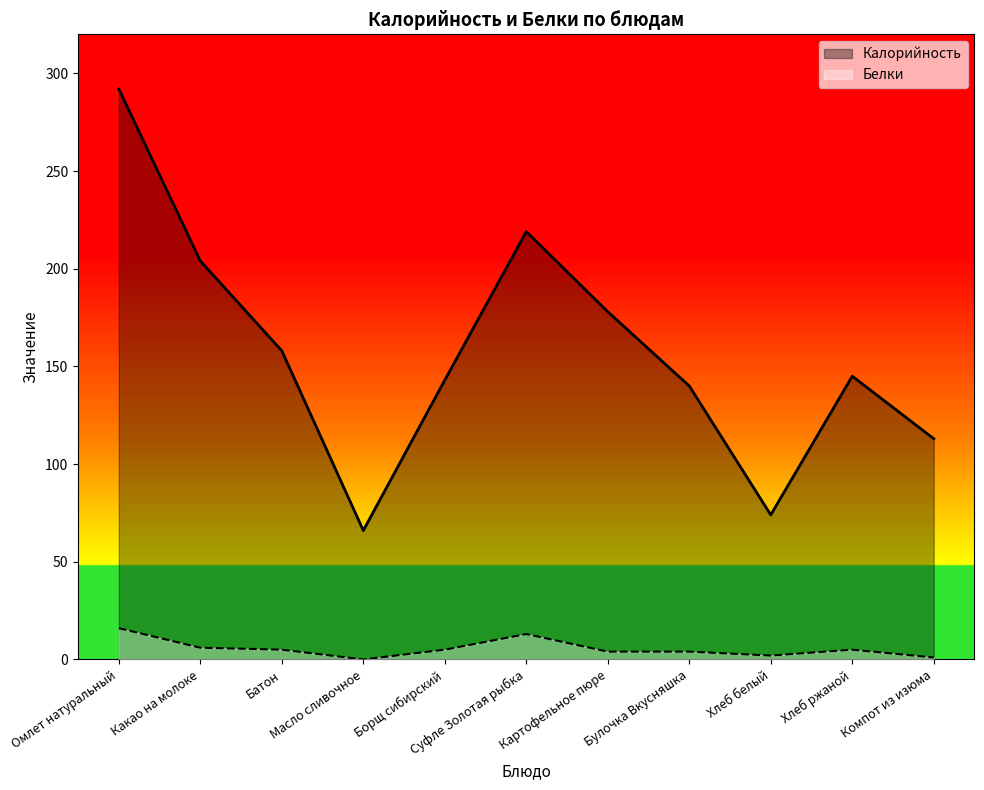

Which has a higher value, Хлеб ржаной or Картофельное пюре?

Картофельное пюре